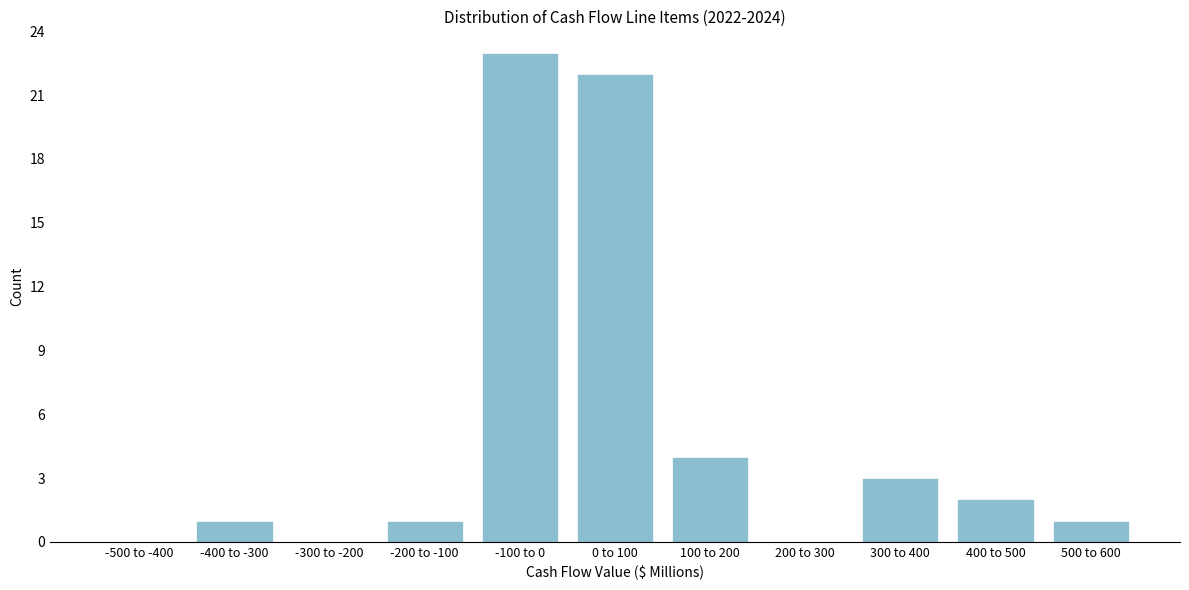

Reading left to right, extract all data points from this chart.

-500 to -400=0	-400 to -300=1	-300 to -200=0	-200 to -100=1	-100 to 0=23	0 to 100=22	100 to 200=4	200 to 300=0	300 to 400=3	400 to 500=2	500 to 600=1